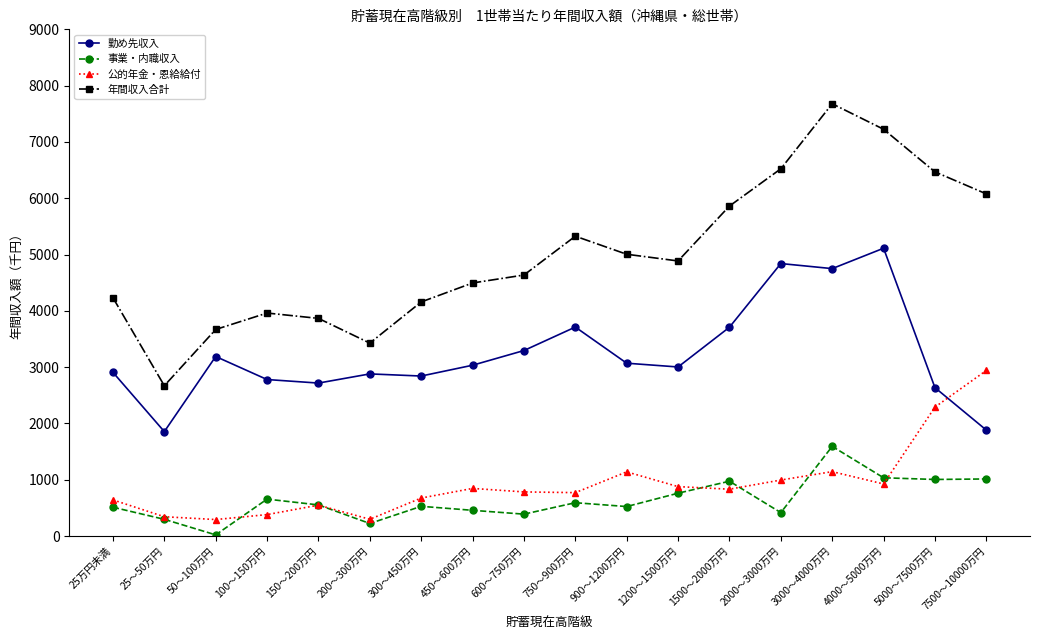

True or false: 勤め先収入 and 年間収入合計 intersect in this chart.

False